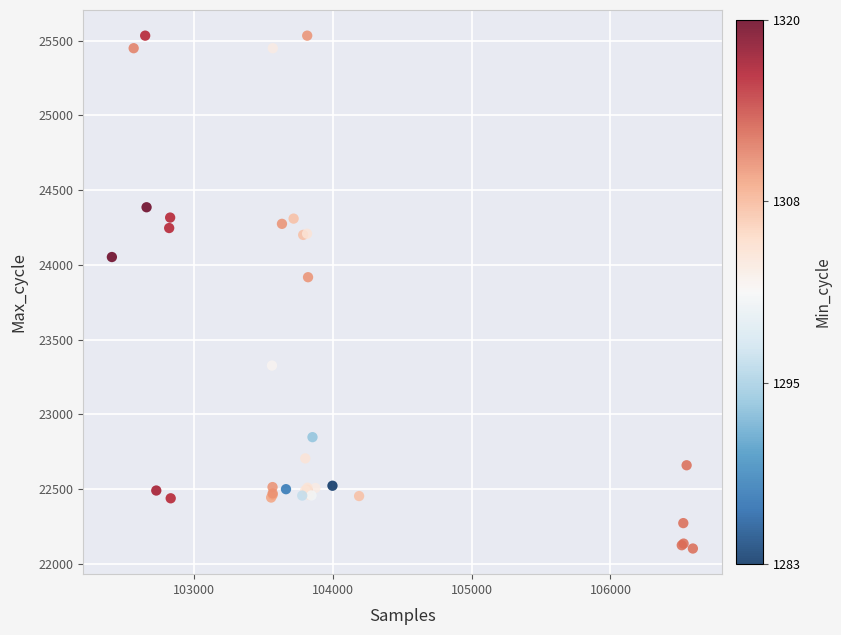

What Y value in the scatter plot is closest to 23818?

23918